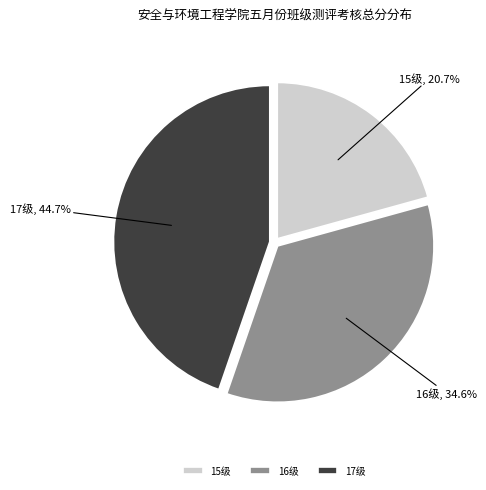

Combined, do 17级 and 16级 account for over 50%?

Yes